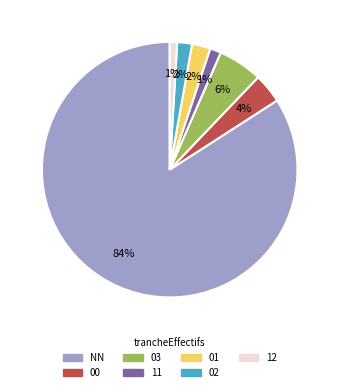

Which category has the biggest portion of the pie?

NN